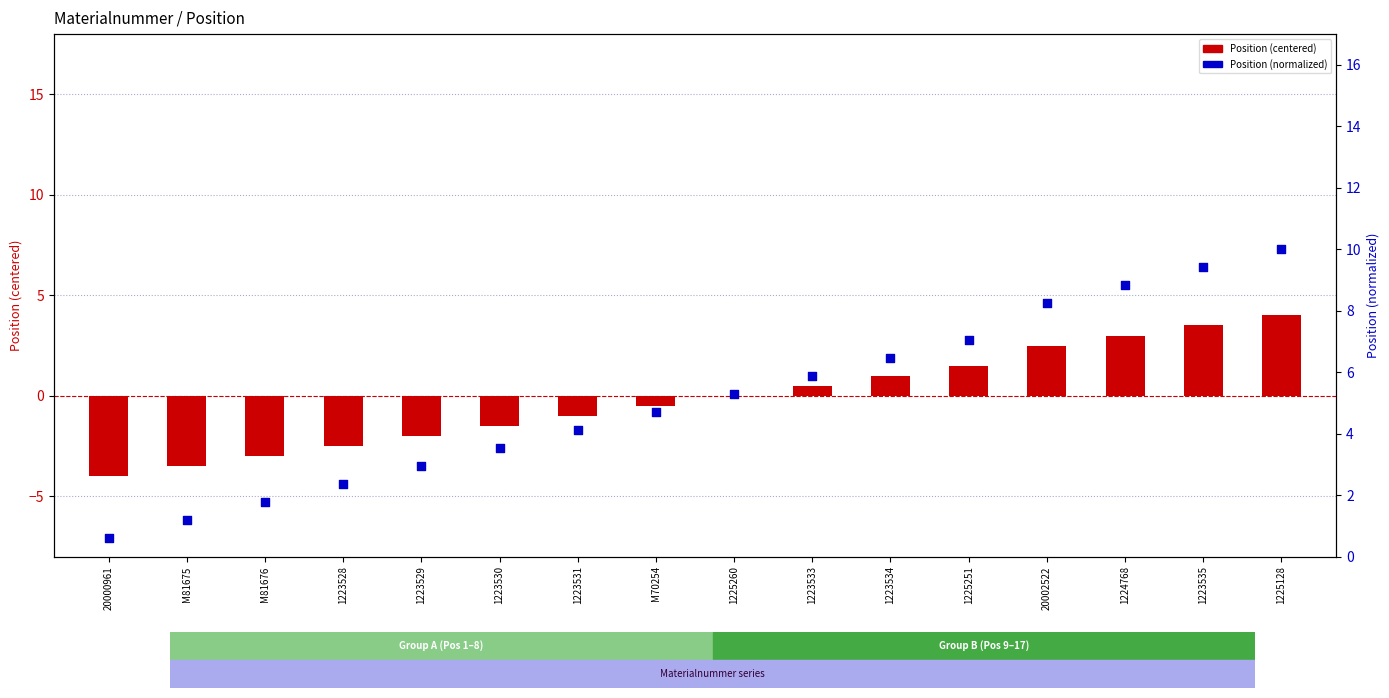

What is the total value across all series at M70254?

4.2